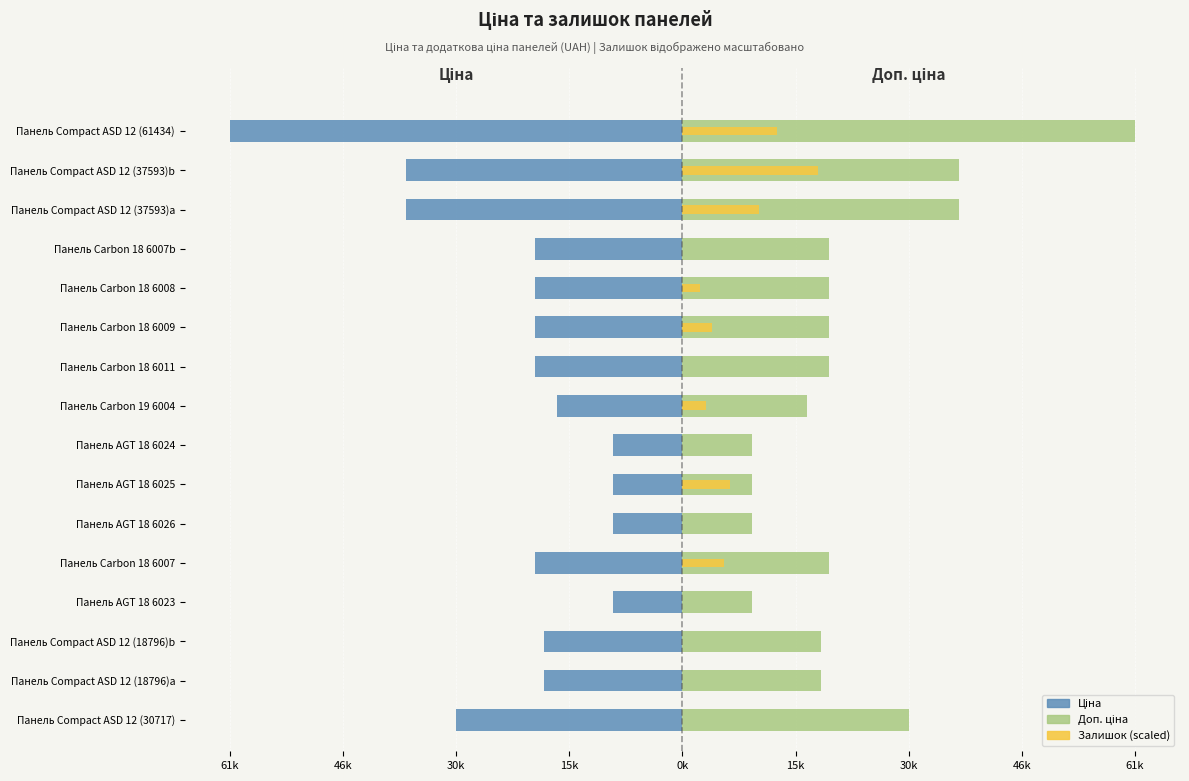

List the series in order of their overall mean, lowest first.

Ціна, Залишок (scaled), Доп. ціна